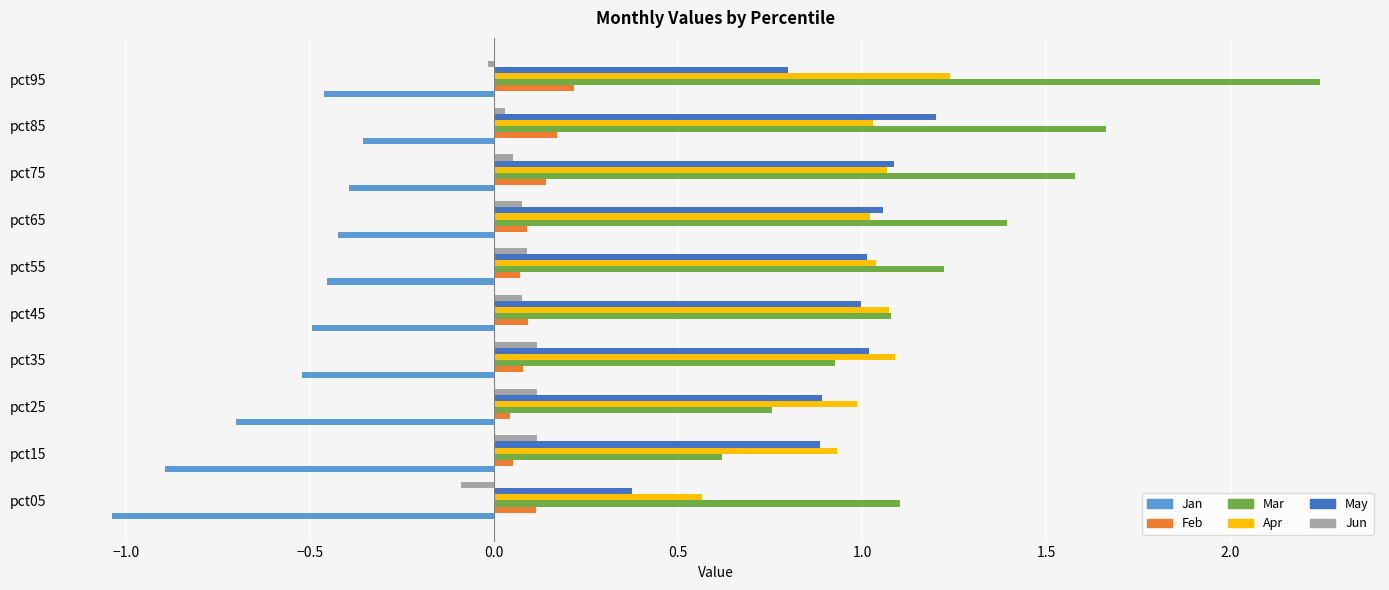

What value does the May series have at pct05?

0.4